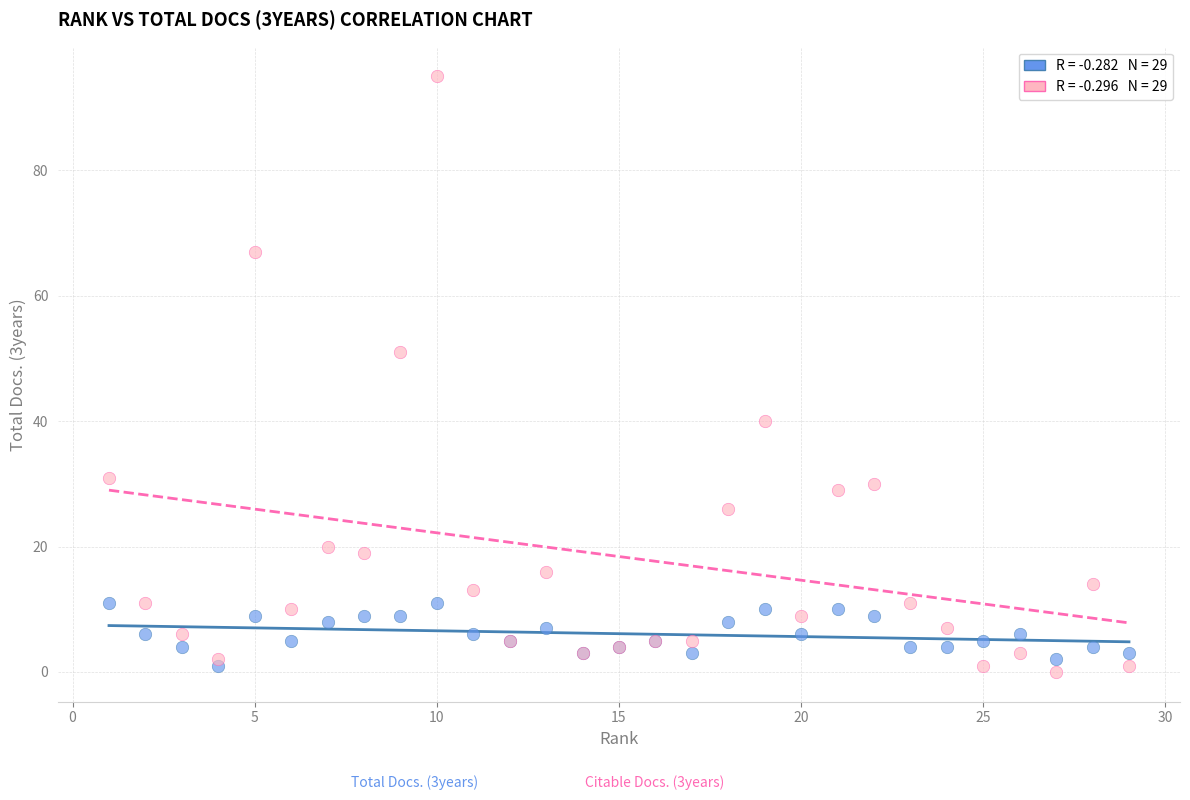

Across all series, what Y value is closest to 47?

51